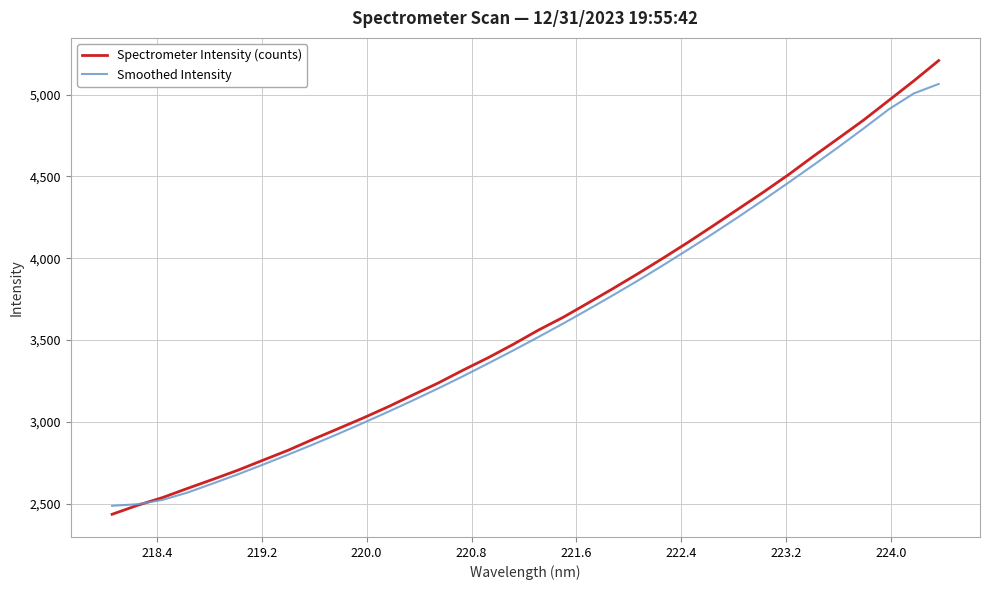

Which series has the widest spread of values?

Spectrometer Intensity (counts)